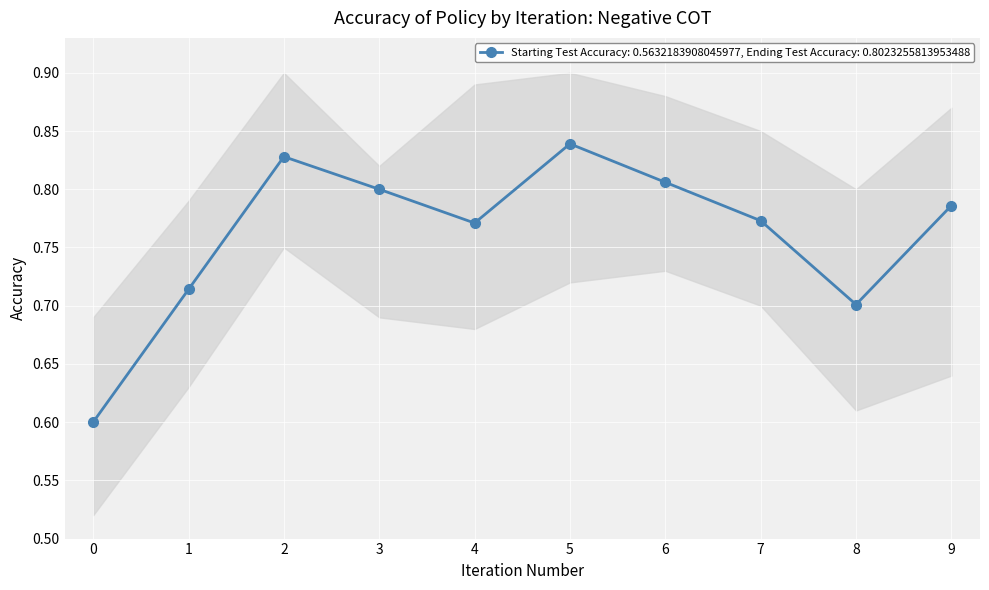

What is the minimum value for Starting Test Accuracy: 0.5632183908045977, Ending Test Accuracy: 0.8023255813953488?

0.6